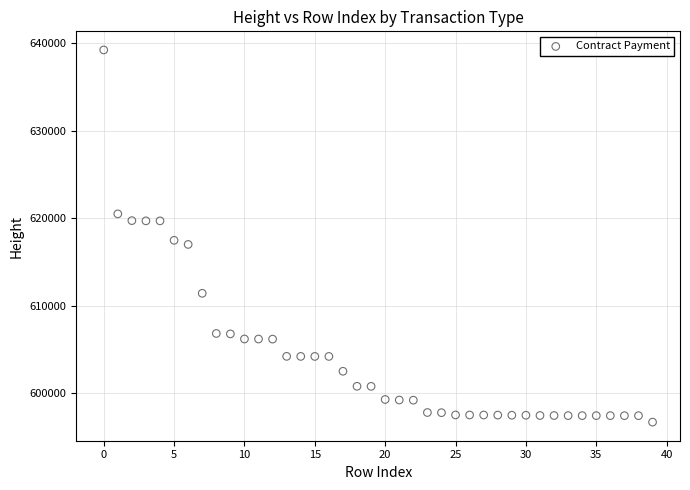

What Y value in the scatter plot is closest to 617960?

617470